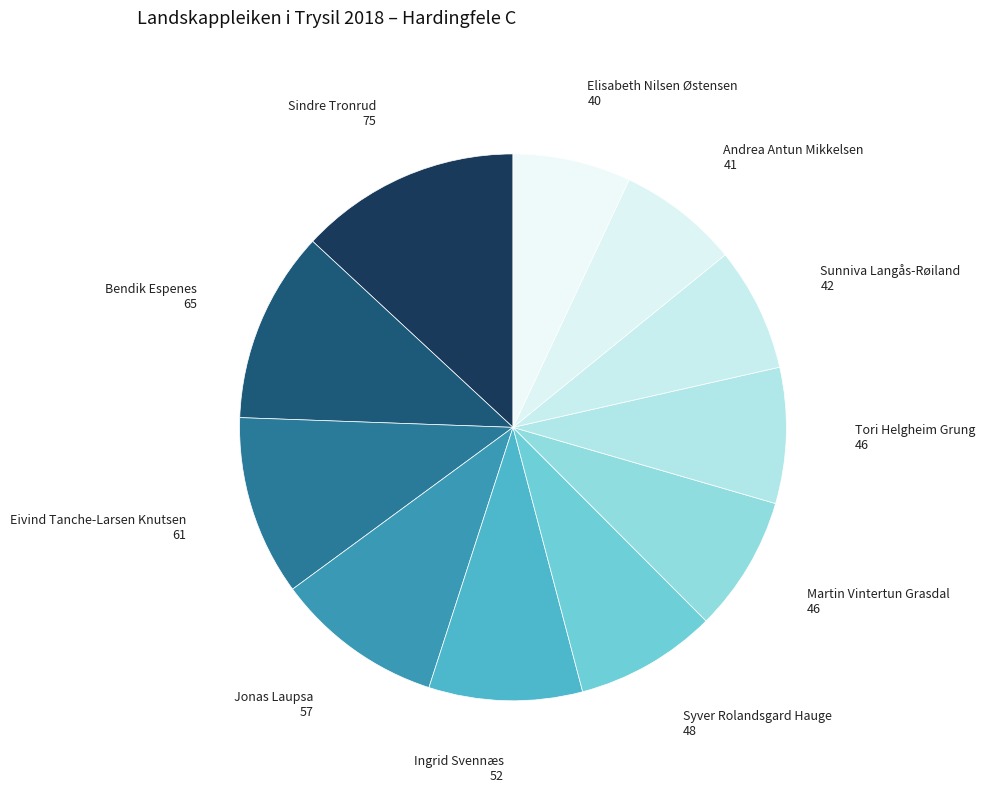

Which slice is the smallest?

Elisabeth Nilsen Østensen